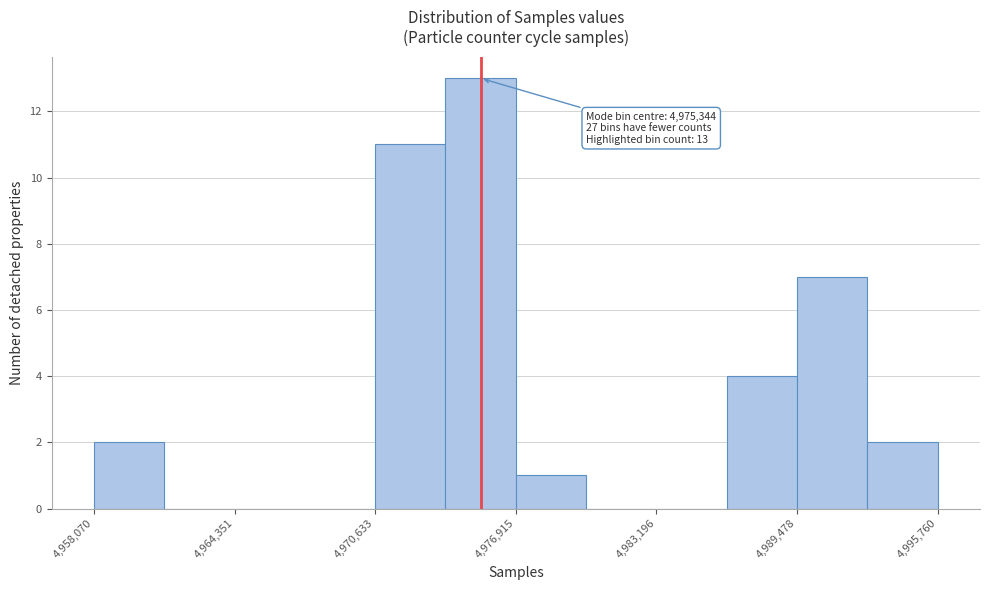

Around what value on the x-axis is the tallest bar? Give the approximate position of its centre, as read against the axis.

4975000